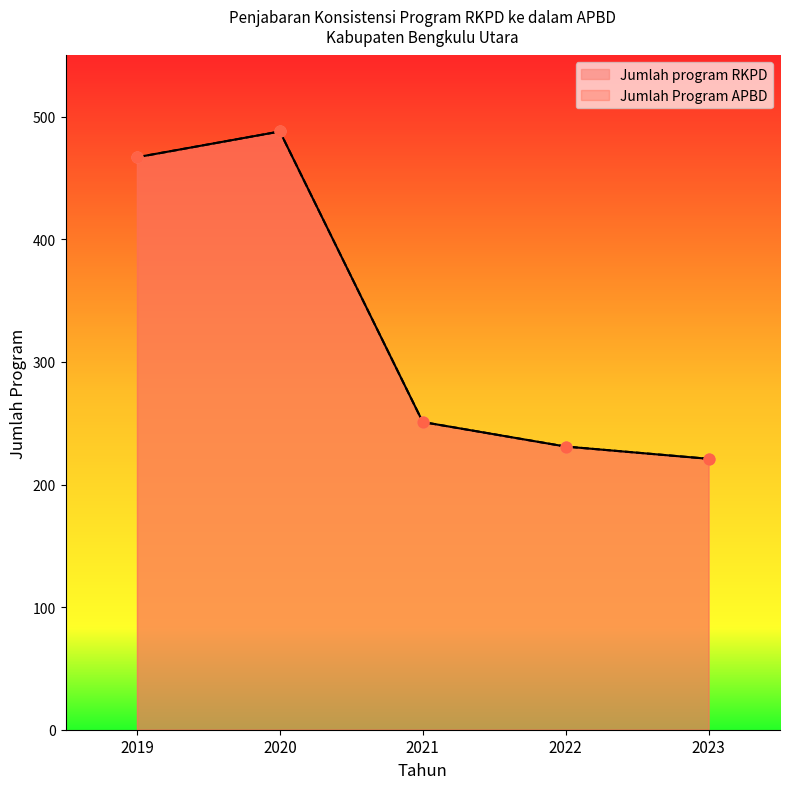

Which series has the largest total across all categories?

Jumlah program RKPD